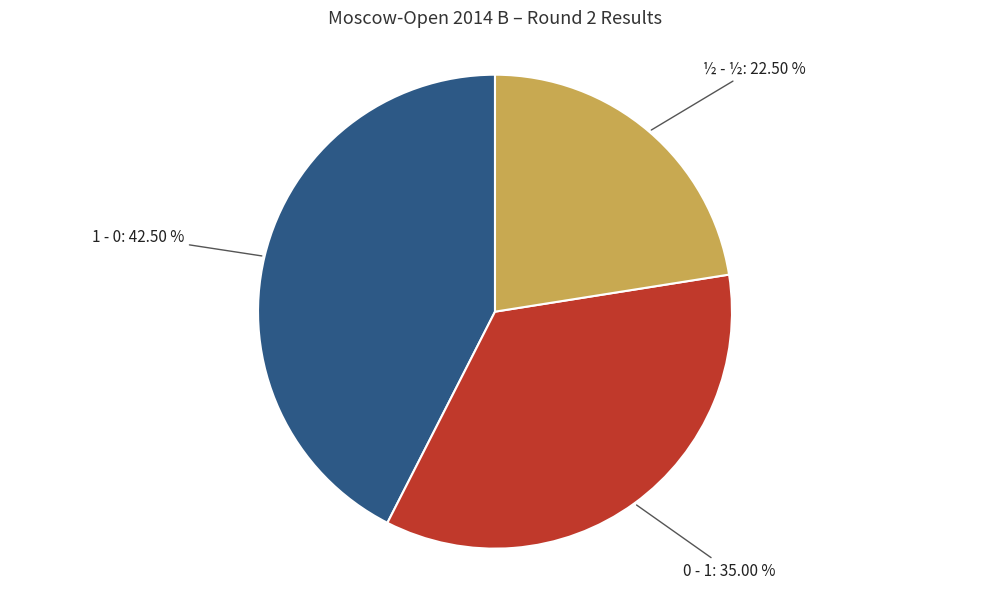

Is there any slice that represents more than half of the pie?

No